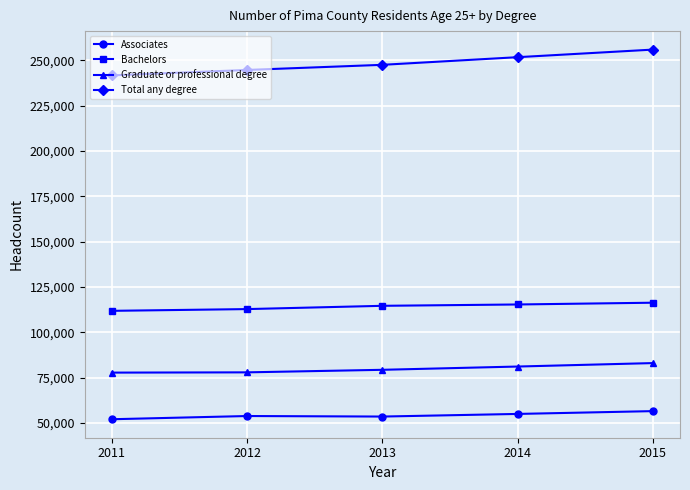

Does the chart display data point markers on the line(s)?

Yes